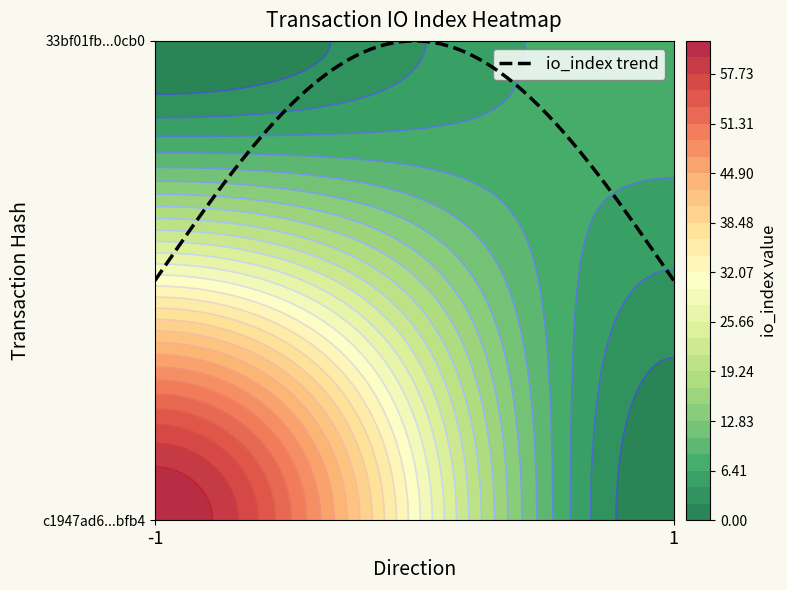

Is it true that 33bf01fb4332197a3c3de903266174446e40cb0 equals 12 at io_index?

False